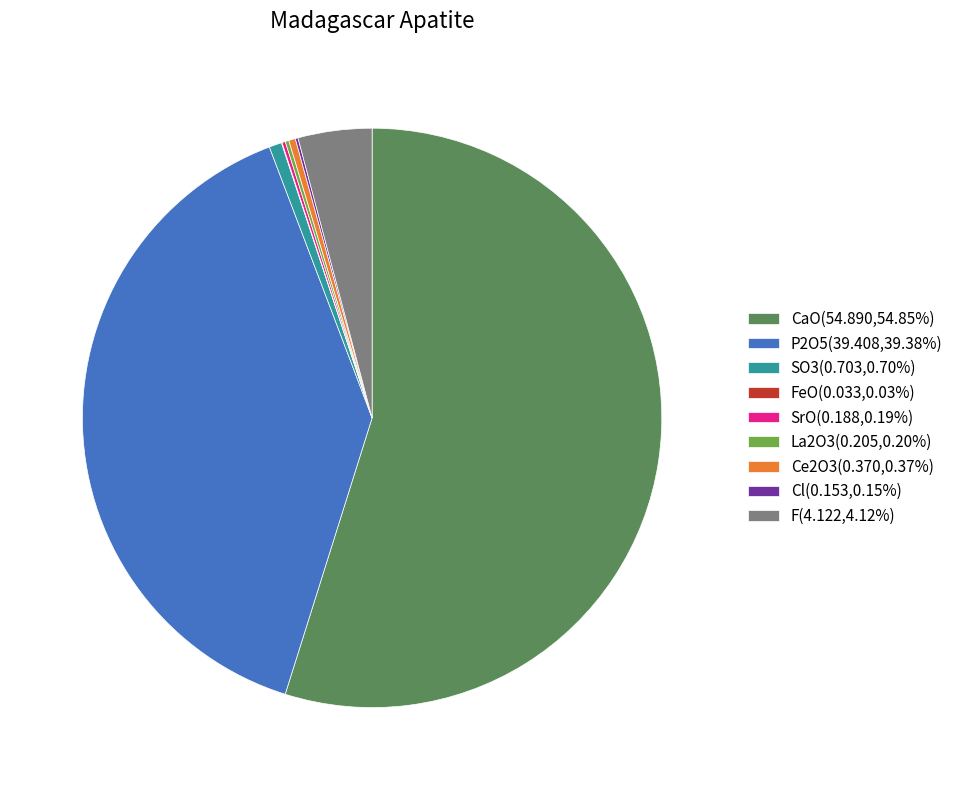

Does Ce2O3(0.370,0.37%) account for over 50% of the chart?

No